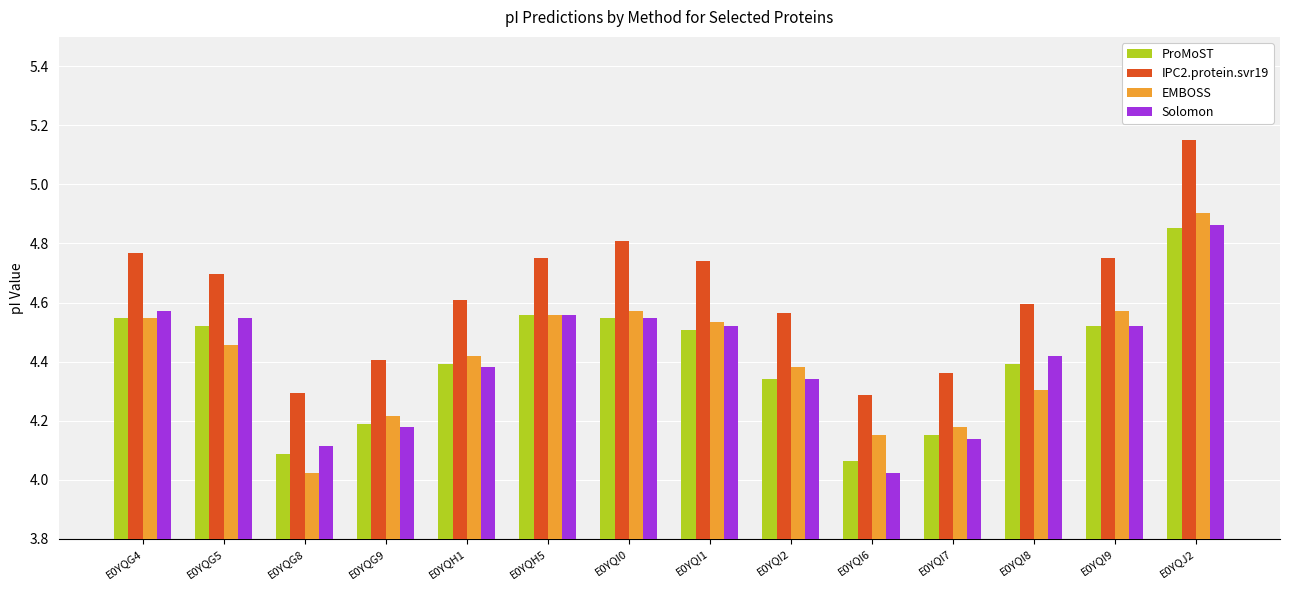

What is the difference between the maximum and minimum values in the EMBOSS series?

0.9